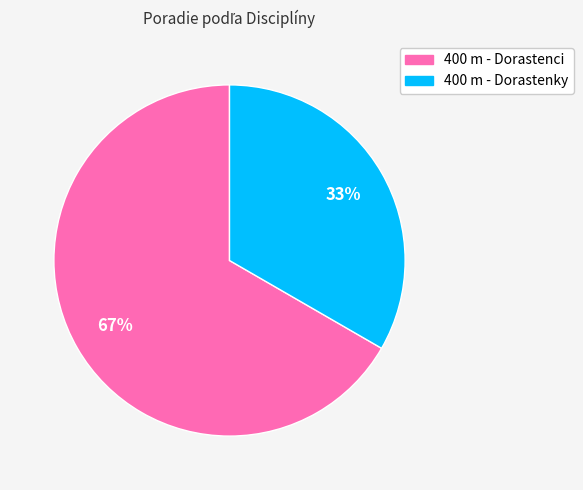

To the nearest percent, what percentage of the pie is 400 m - Dorastenky?

33%